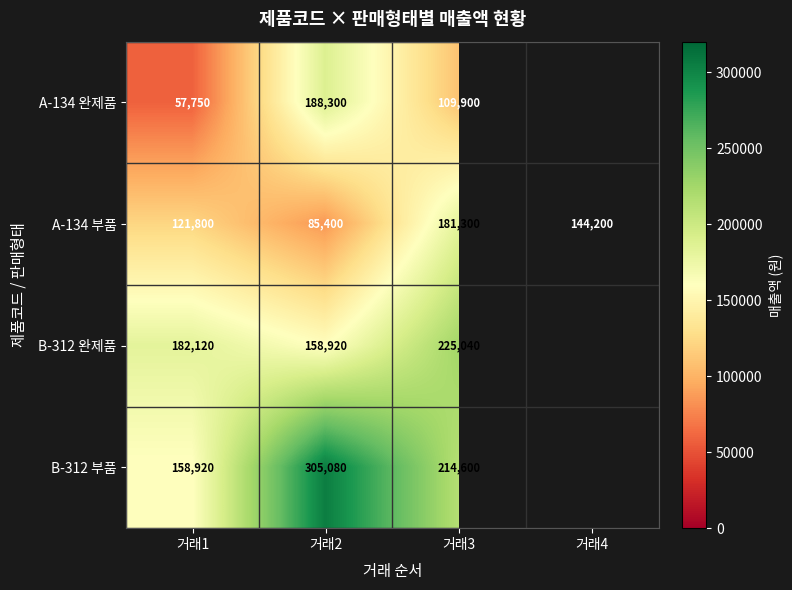

Where is A-134 부품 nearest to the value 133350?

거래4